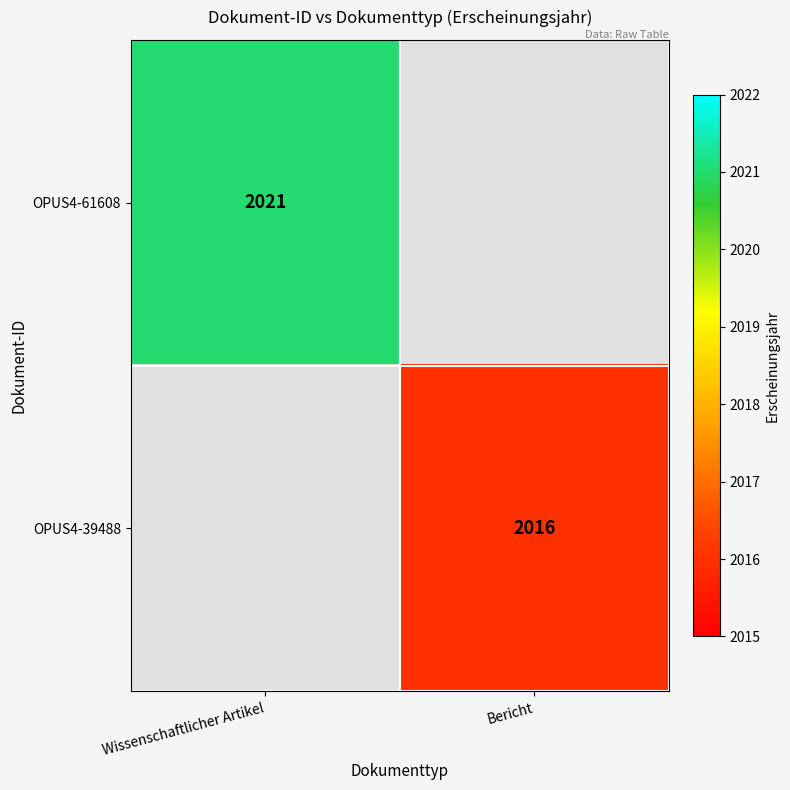

The value of OPUS4-61608 at Wissenschaftlicher Artikel is 2021. True or false?

True